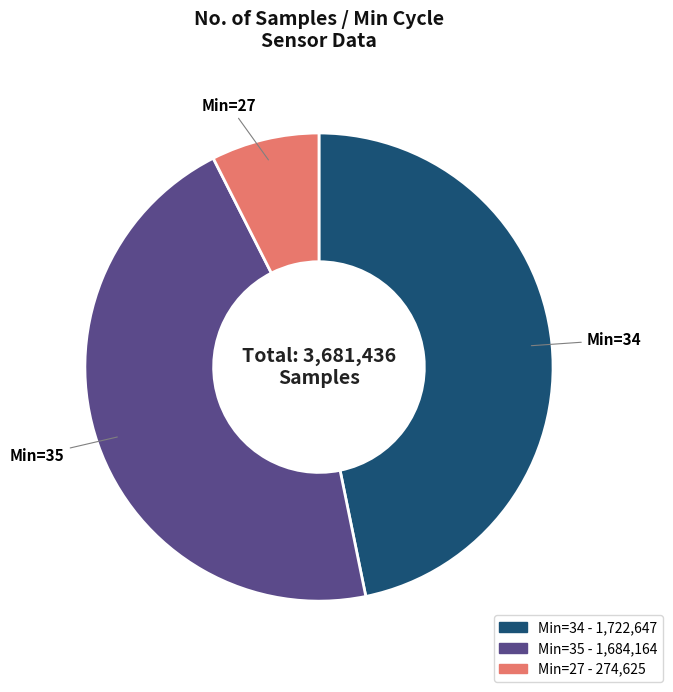

Rank the categories by value from lowest to highest.

Min=27 - 274,625, Min=35 - 1,684,164, Min=34 - 1,722,647